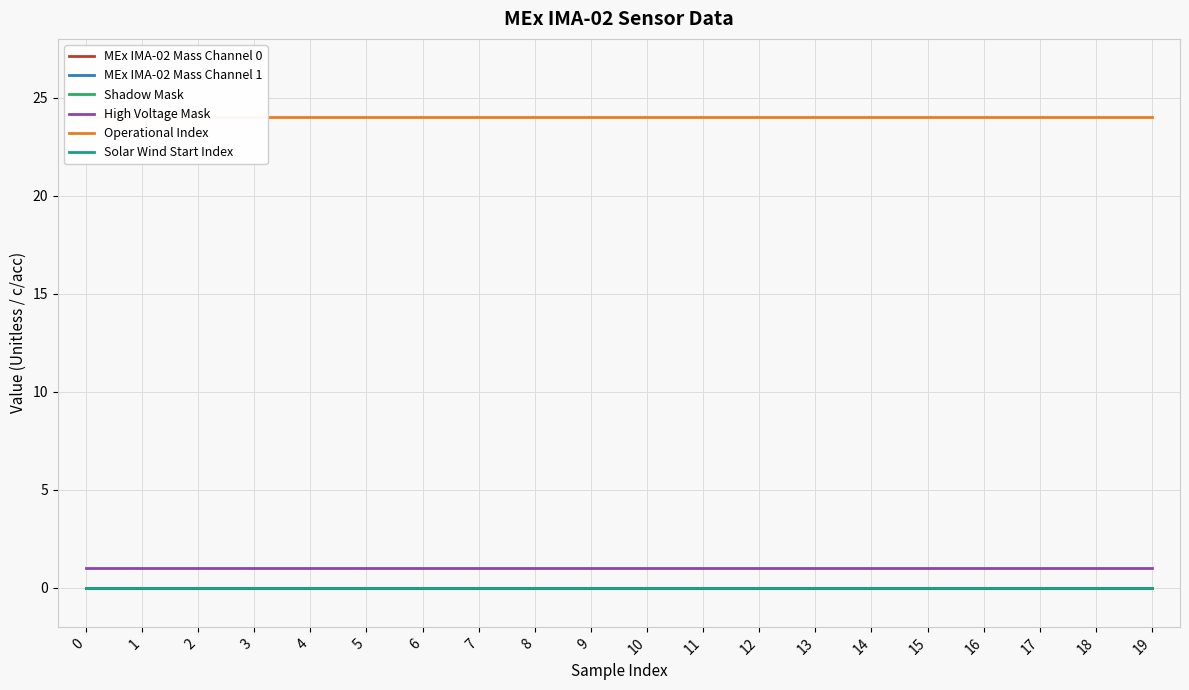

What is the total value across all series at 8?

25